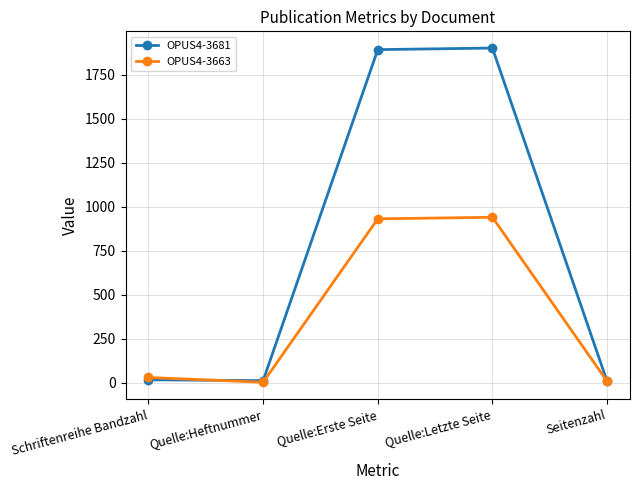

What is the value of the OPUS4-3663 point at the 4th from the left?

940